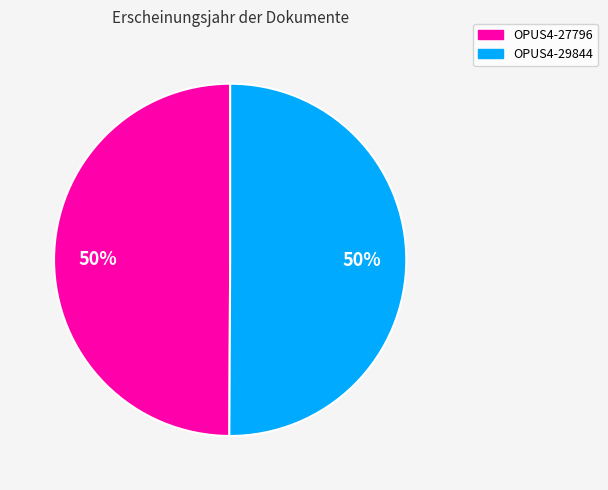

Is it true that OPUS4-27796 is 39% of the pie?

False